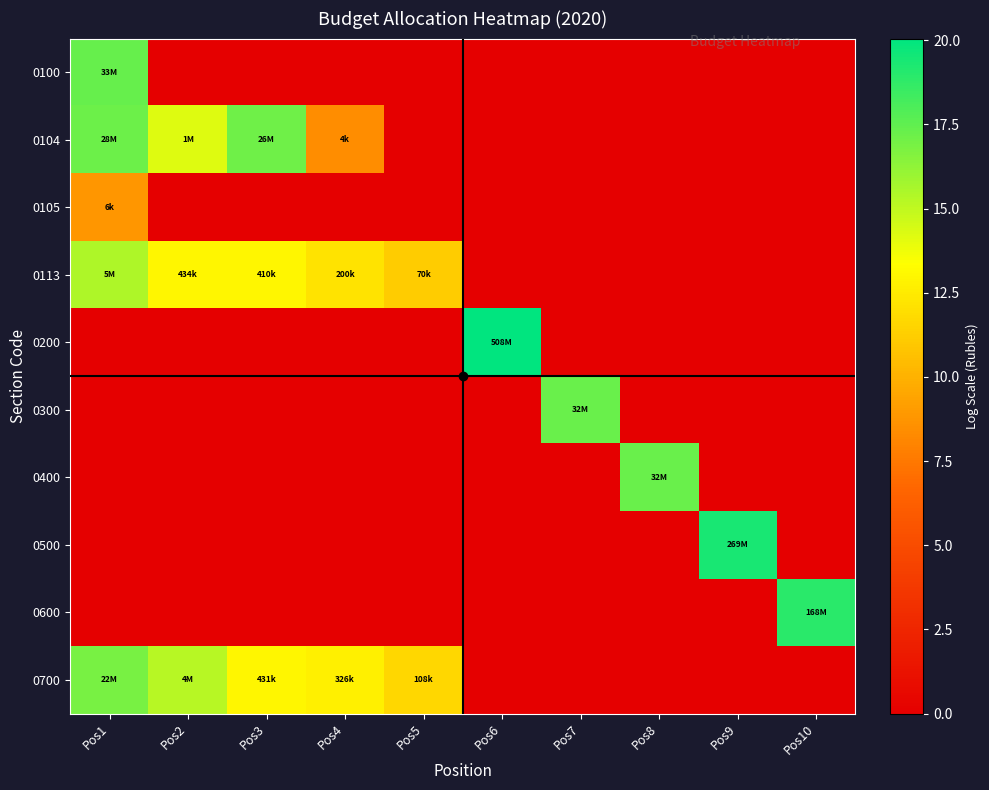

Which series has the widest spread of values?

0200